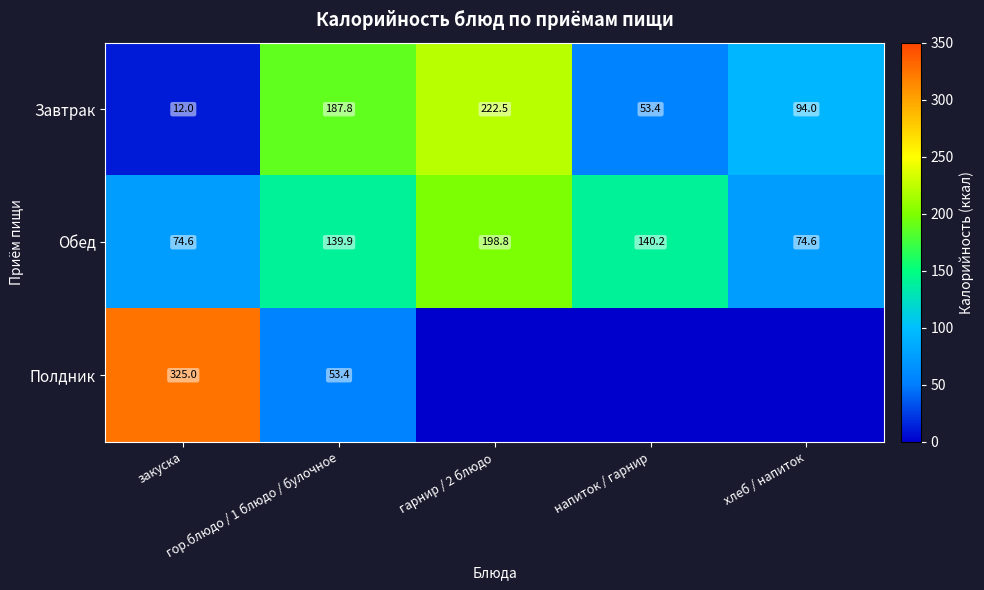

Rank the series at гор.блюдо / 1 блюдо / булочное from lowest to highest value.

Полдник, Обед, Завтрак